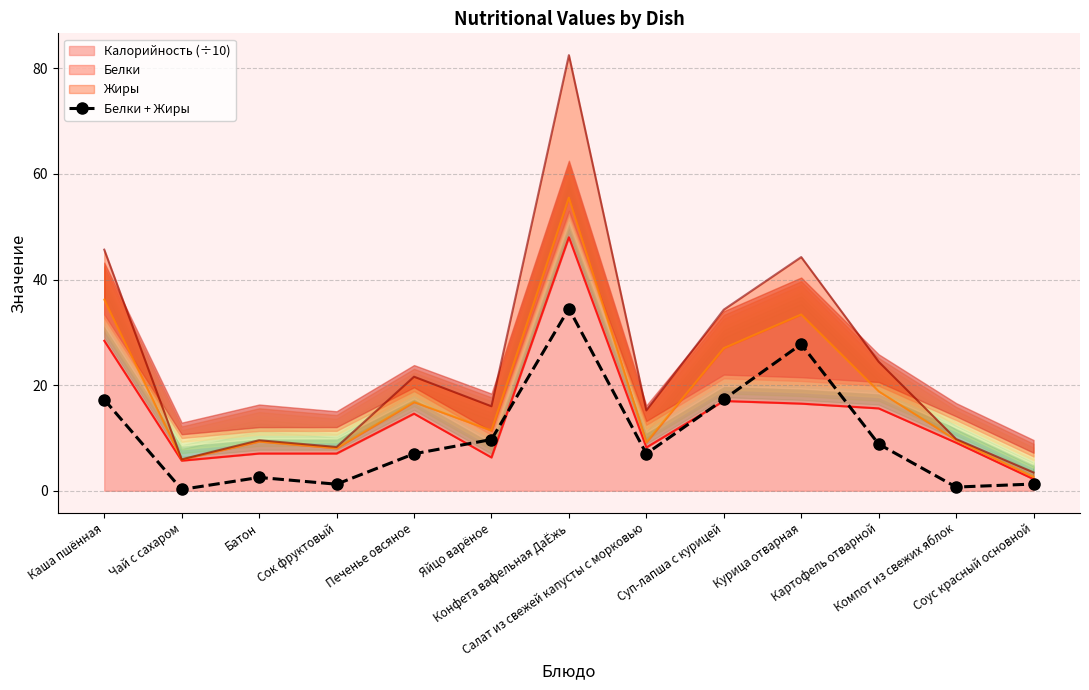

What is the difference between the values at Яйцо варёное and Сок фруктовый?

8.5